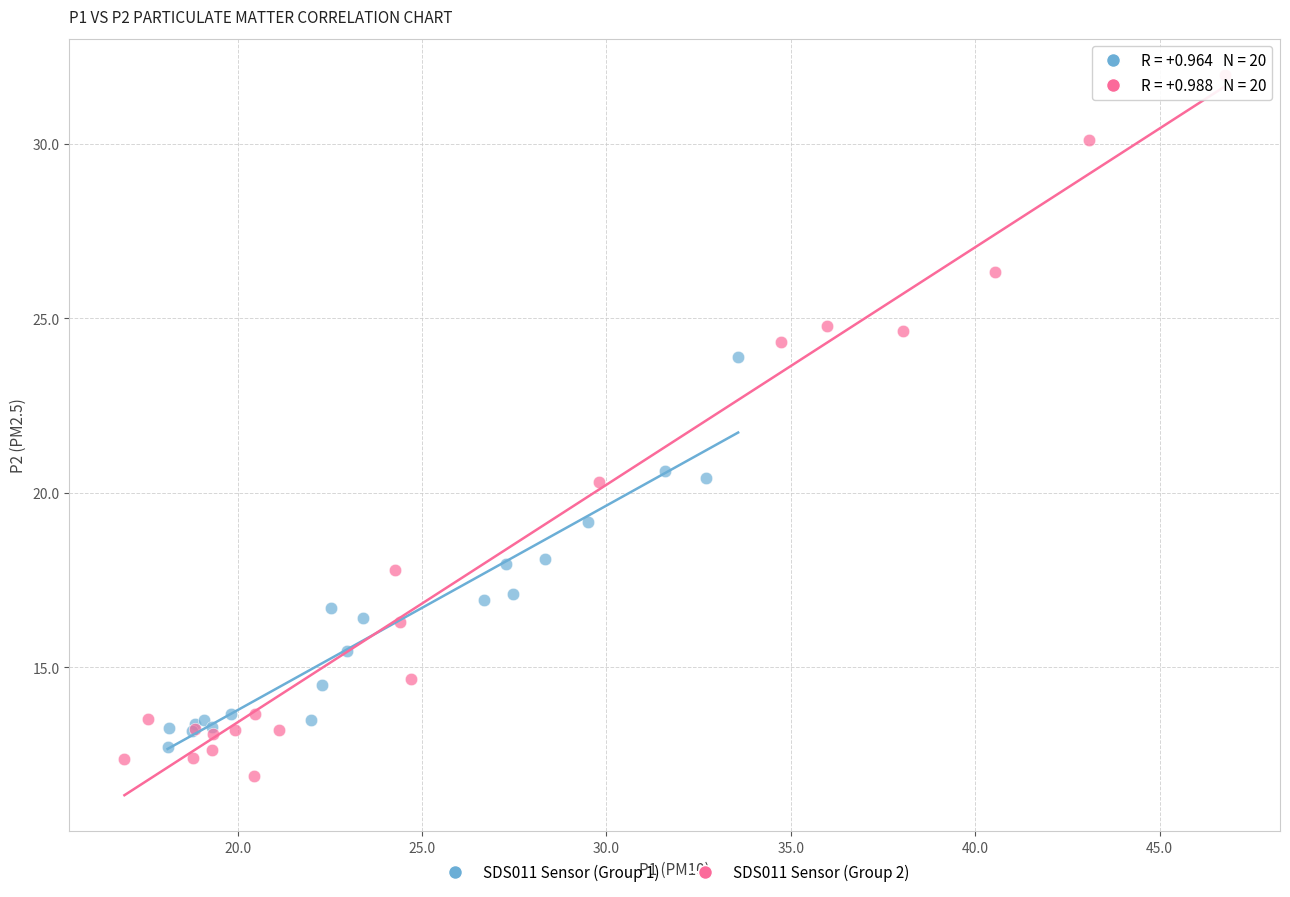

Which series contains the highest Y value?

SDS011 Sensor (Group 2)